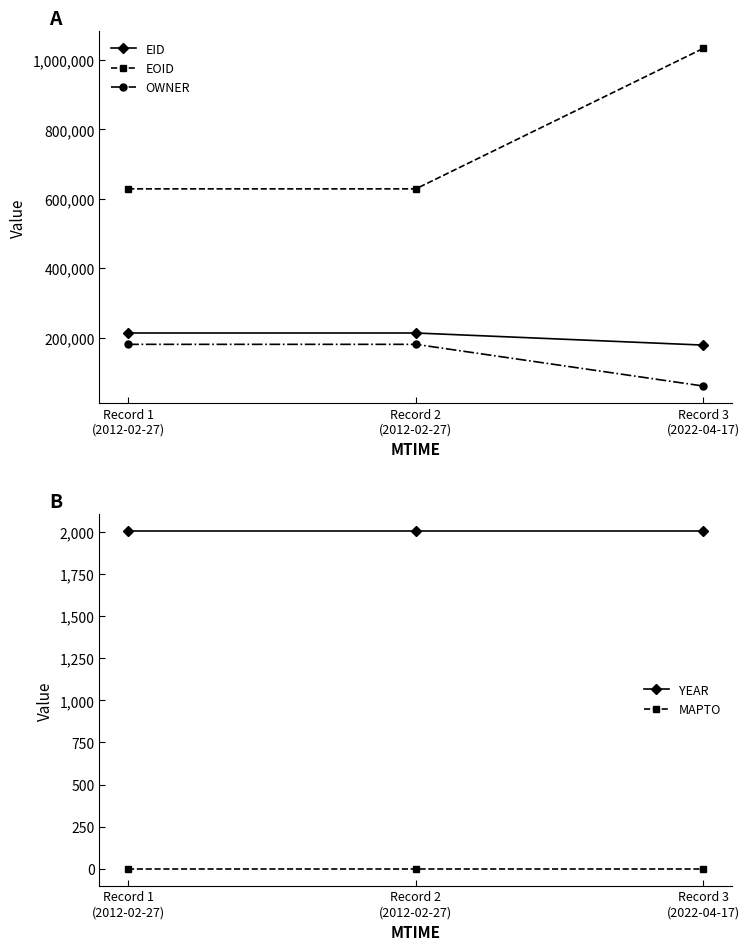

What is the difference between the highest and lowest values at Record 1
(2012-02-27)?

628449